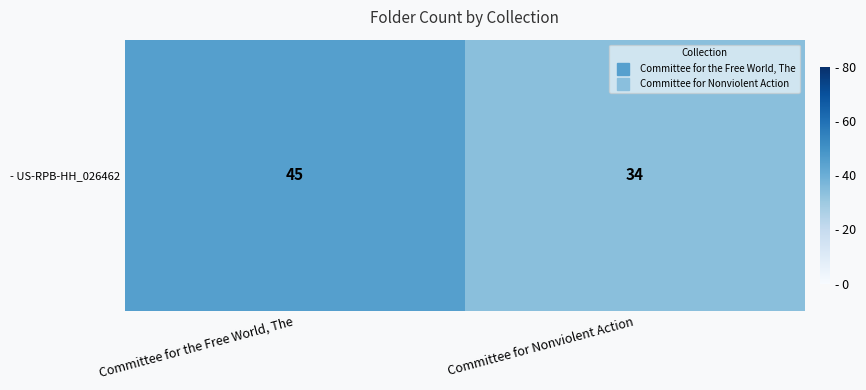

What is the greatest value displayed?

45